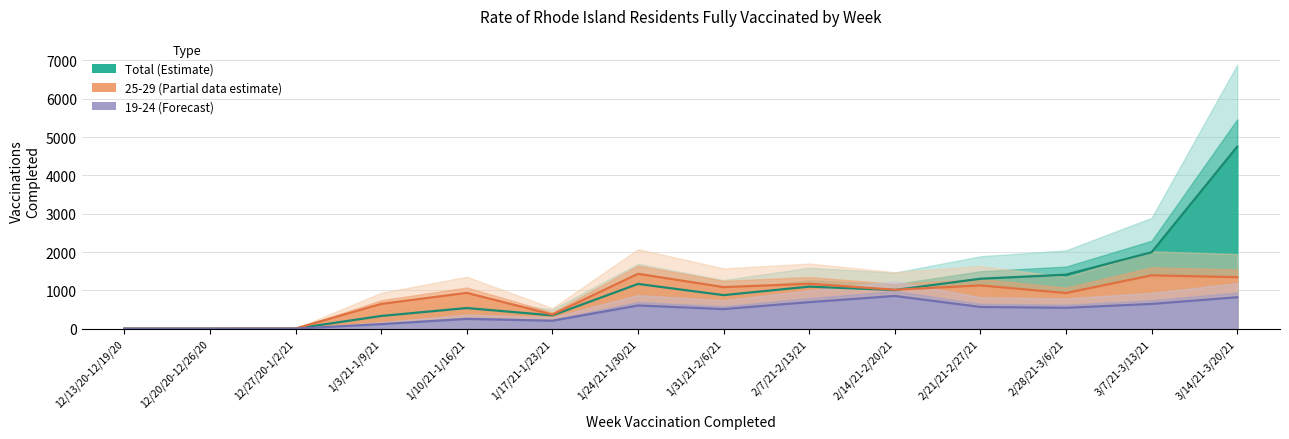

Which series changed the most between 1/10/21-1/16/21 and 2/21/21-2/27/21?

Total